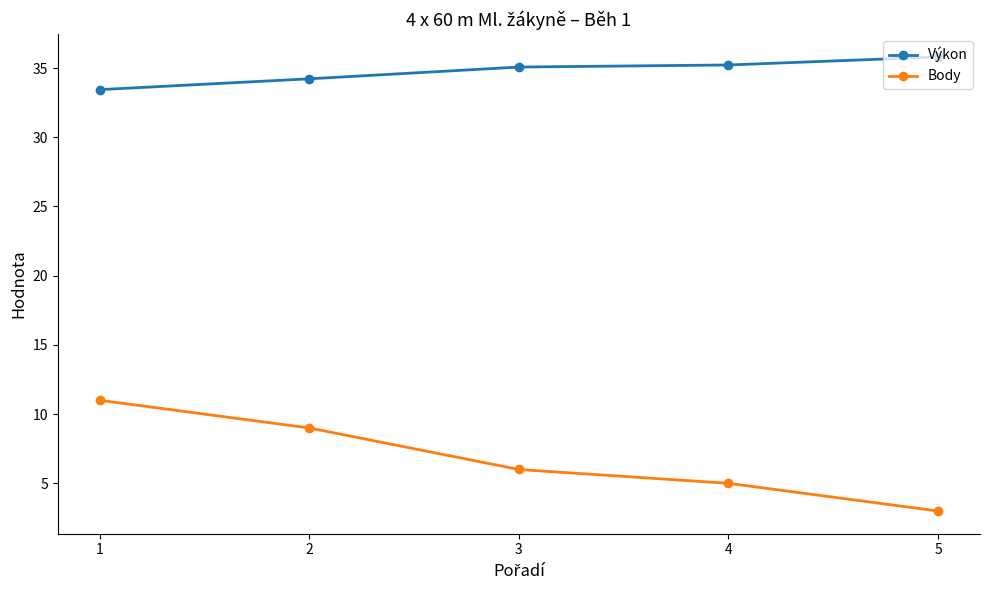

List the labels in order of Body value, smallest first.

5, 4, 3, 2, 1